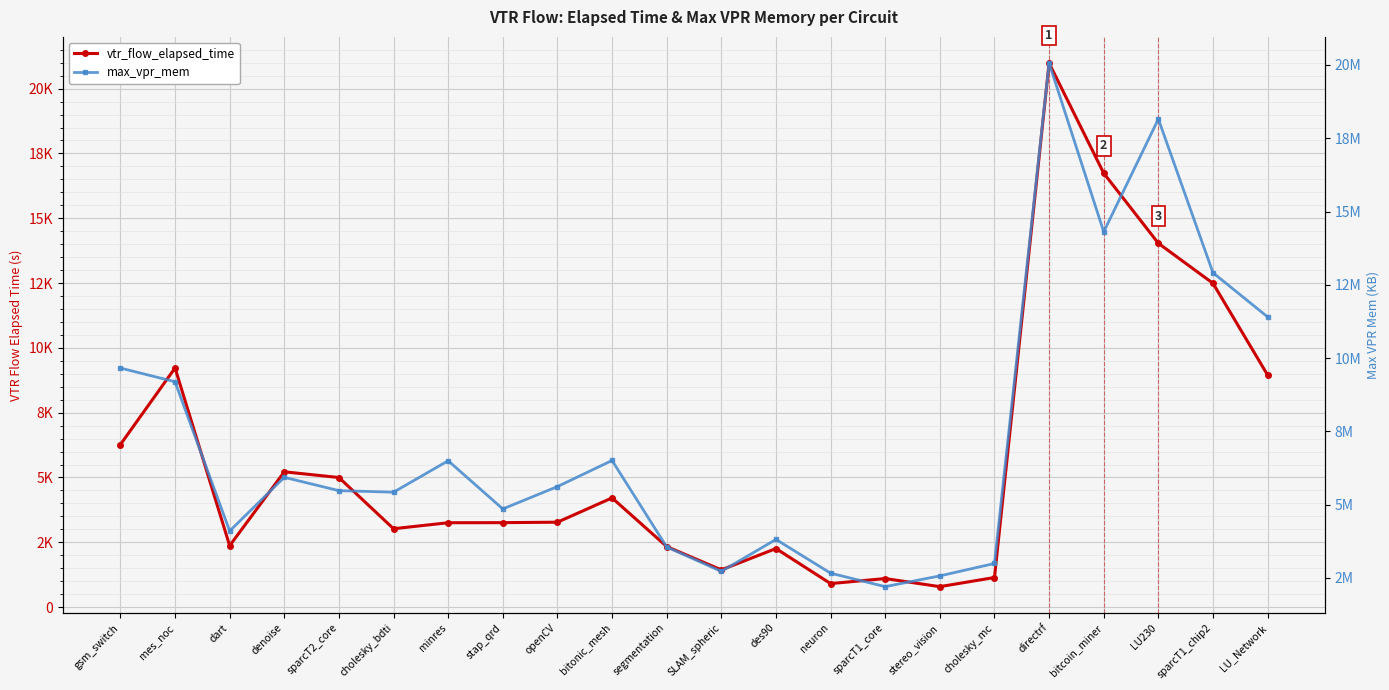

Is the value of max_vpr_mem at mes_noc greater than the value of vtr_flow_elapsed_time at directrf?

Yes